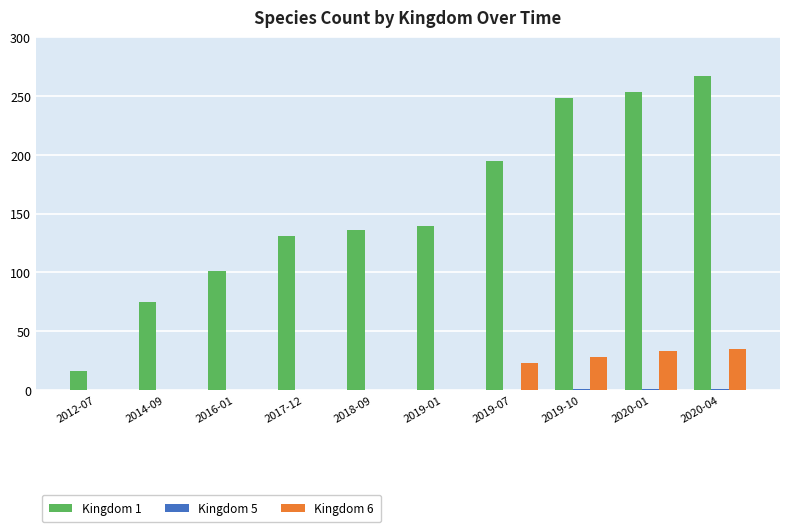

At which category does the chart reach its peak across all series?

2020-04